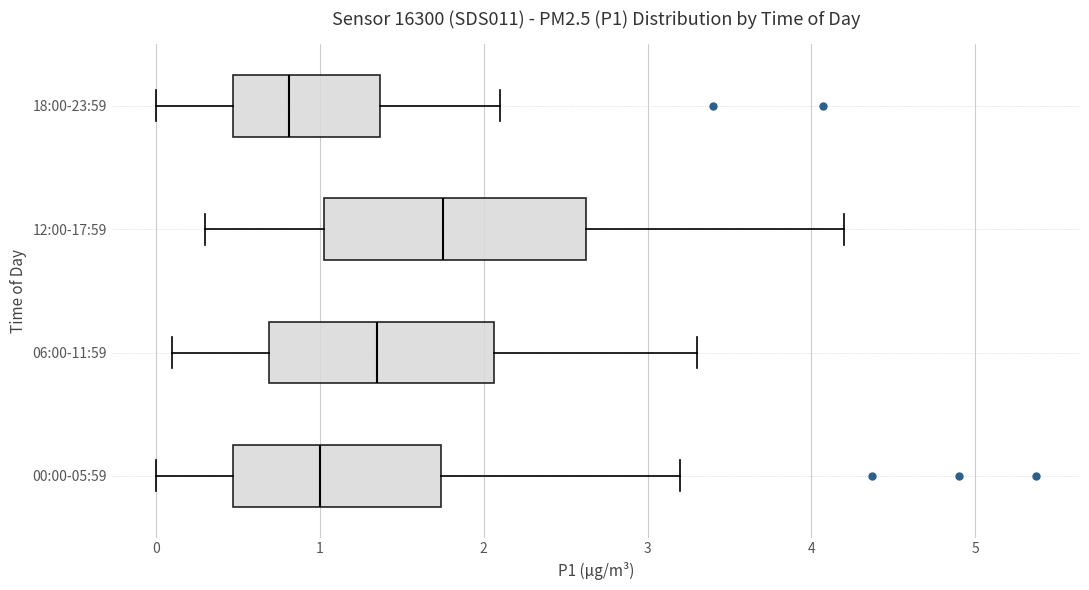

Reading bottom to top, transcribe this box plot: for each box, give where its median line is, the range the box spans, and where its two whiskers end, as read against the x-axis. The values are not printed on the chart, so give them approximately, as read against the axis.

00:00-05:59: median 1.0, box 0.5 to 1.7, whiskers 0.0 to 3.2
06:00-11:59: median 1.4, box 0.7 to 2.1, whiskers 0.1 to 3.3
12:00-17:59: median 1.8, box 1.0 to 2.6, whiskers 0.3 to 4.2
18:00-23:59: median 0.8, box 0.5 to 1.4, whiskers 0.0 to 2.1